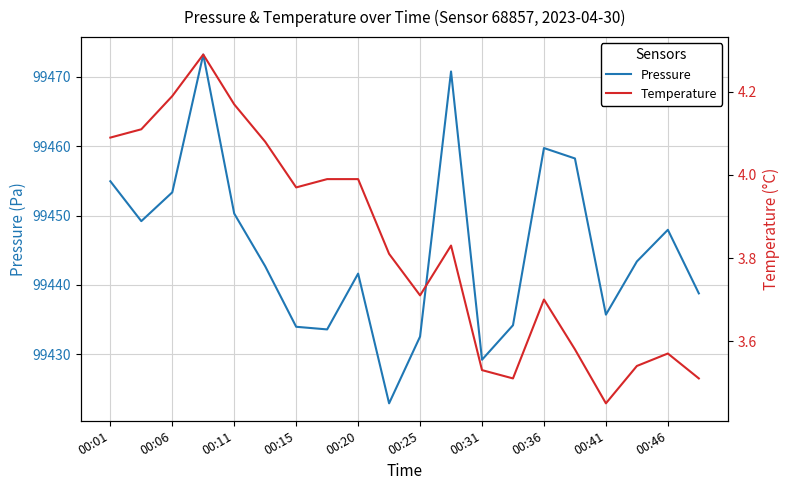

At how many categories does at least one series exceed 29494?

20